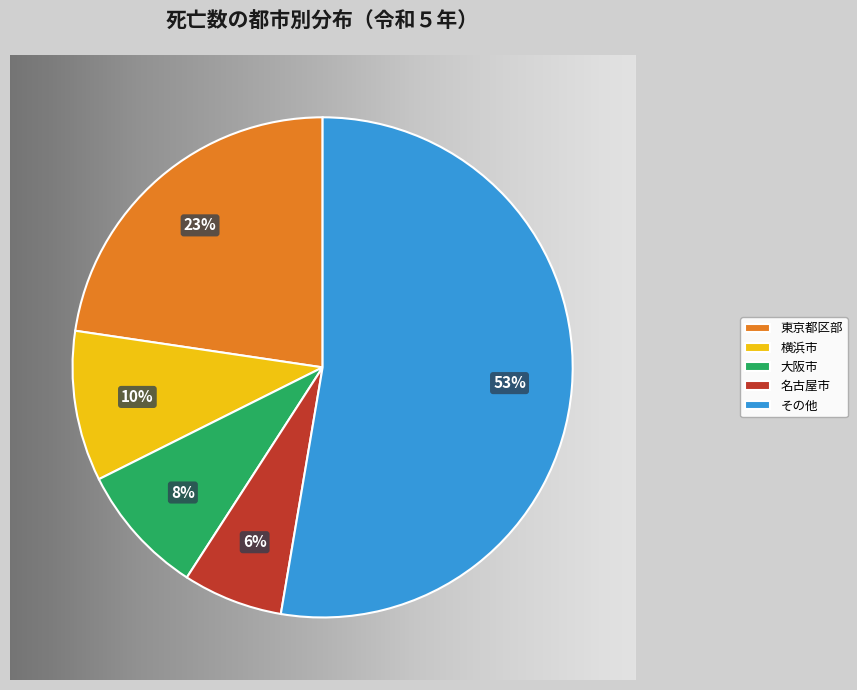

To the nearest percent, what portion does 大阪市 represent?

8%